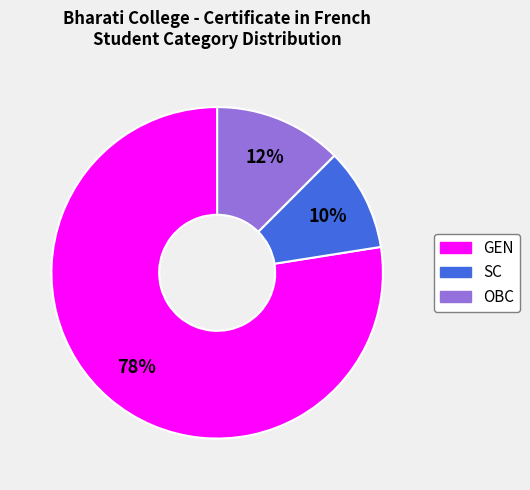

To the nearest percent, what percentage of the pie is SC?

10%